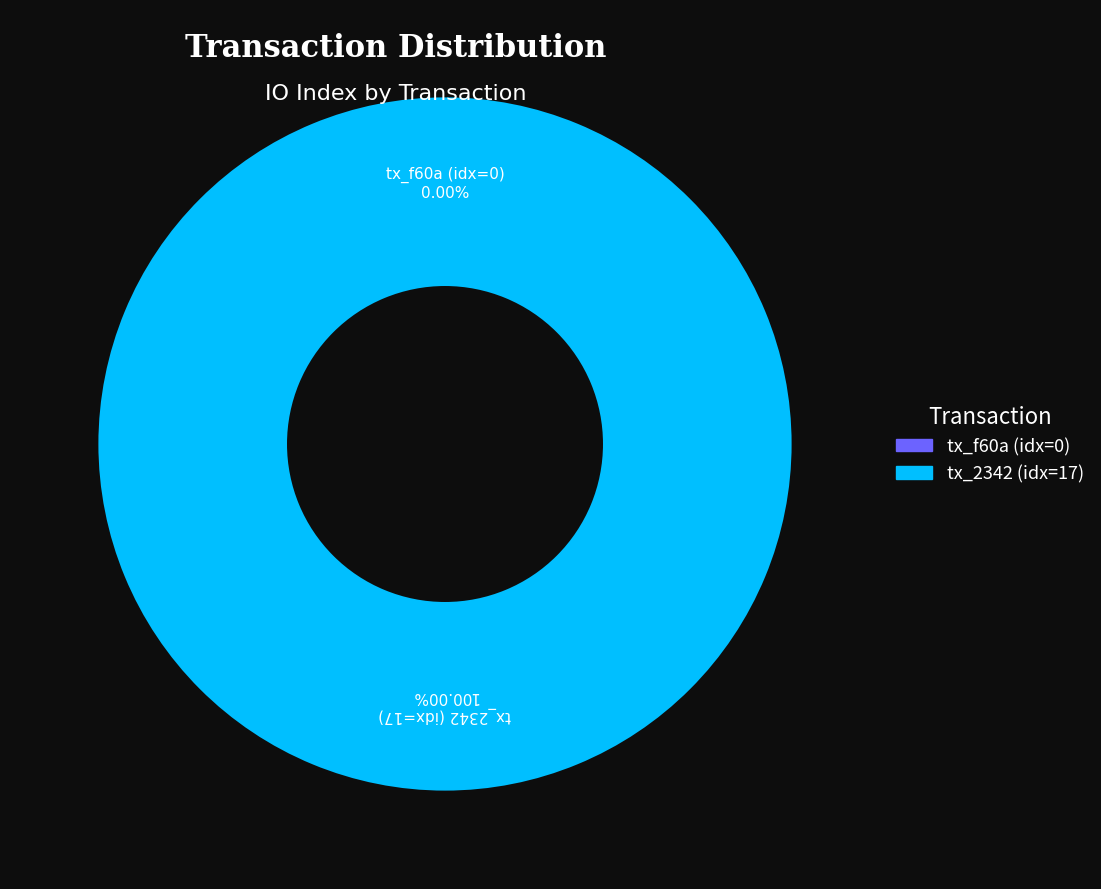

To the nearest percent, what is the combined percentage of tx_hash_1 (io_index=17) and tx_hash_0 (io_index=0)?

100%